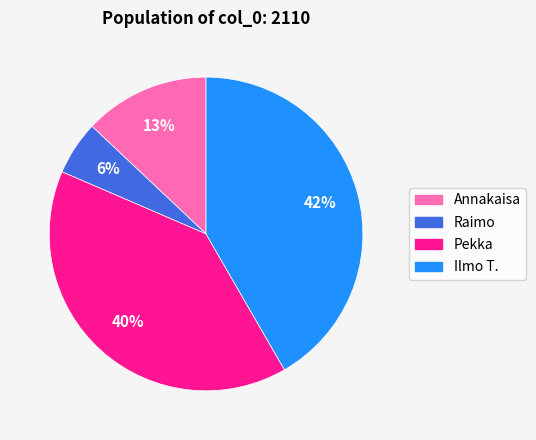

Does any single category account for the majority?

No